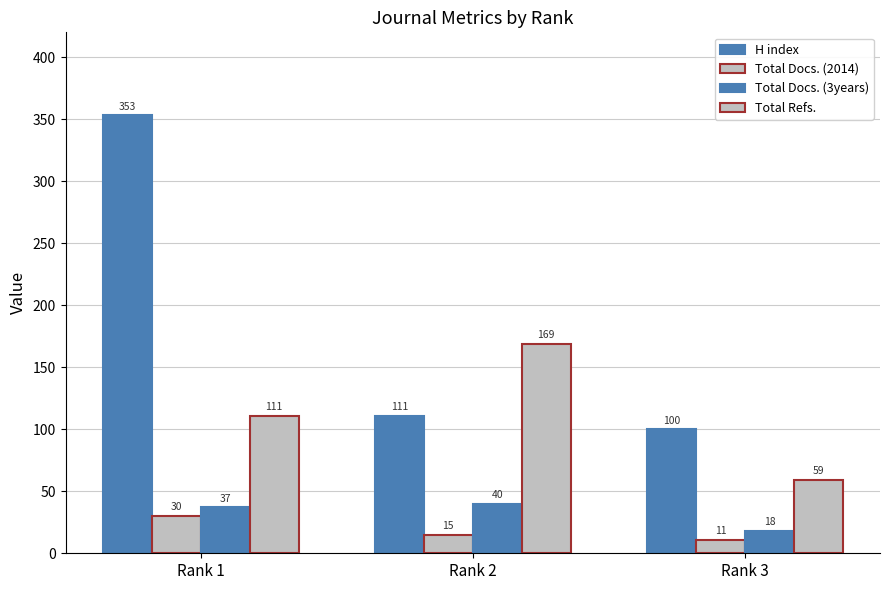

How many series are shown in this chart?

4